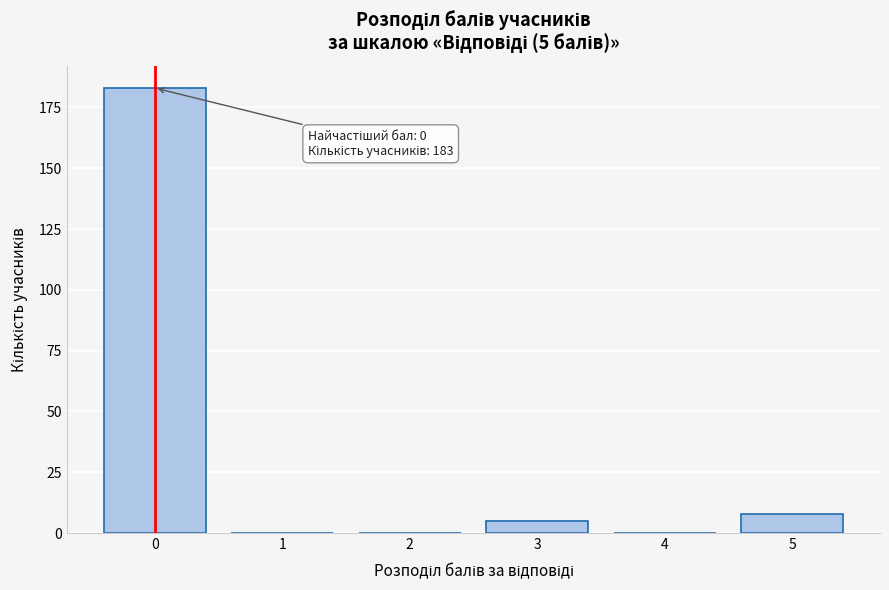

Reading left to right, transcribe all the data shown in this chart.

0=183	1=0	2=0	3=5	4=0	5=8